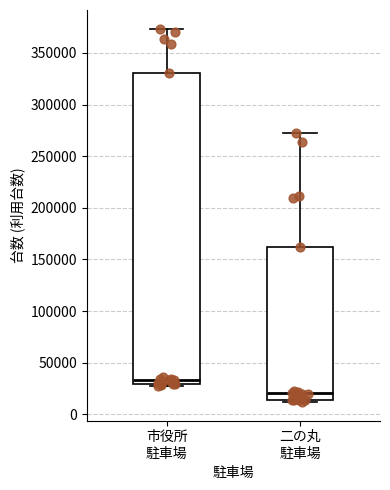

Reading left to right, read every box against the y-axis: the position of its median line, the range the box covers, and the ends of its whiskers. The values are not printed on the chart, so give them approximately, as read against the axis.

市役所 駐車場: median 35000, box 30000 to 330000, whiskers 30000 to 375000
二の丸 駐車場: median 20000, box 15000 to 160000, whiskers 10000 to 275000